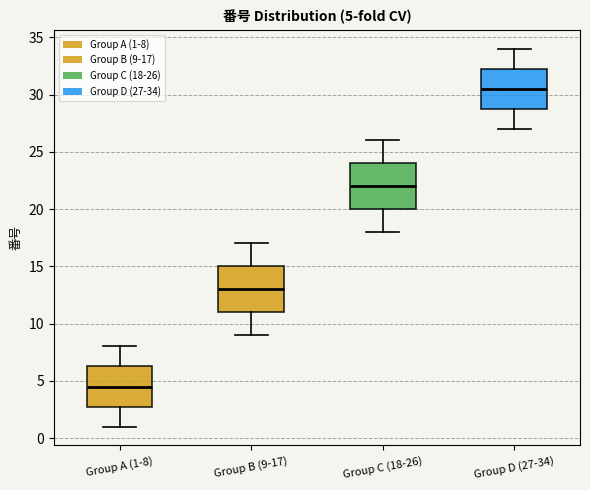

Which box has the highest median line?

Group D (27-34)